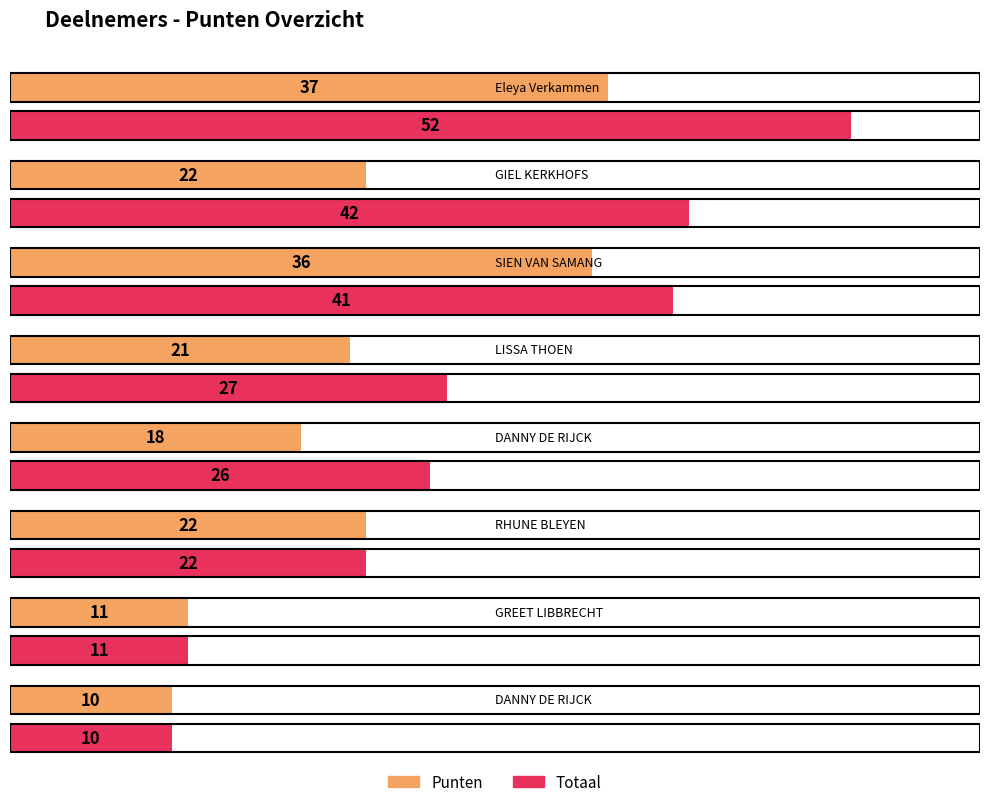

True or false: Totaal has a value of 10 at DANNY DE RIJCK (2).

True